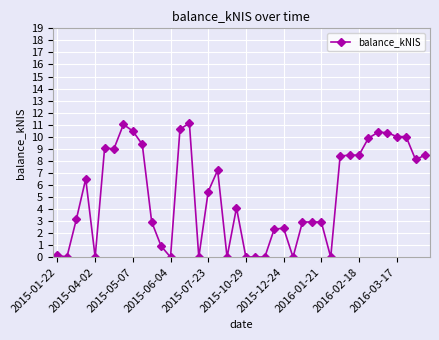

What is the value of the 15th point from the left?

11.1